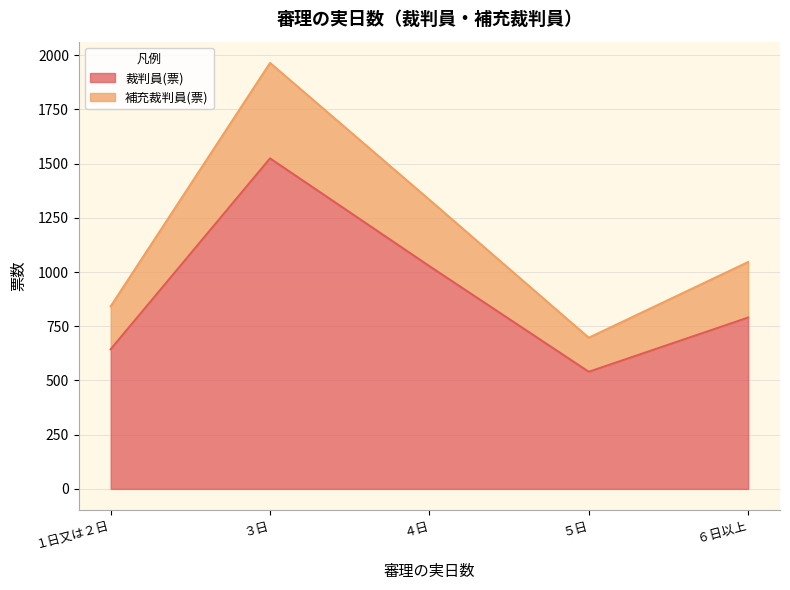

True or false: 裁判員(票) and 補充裁判員(票) intersect in this chart.

False